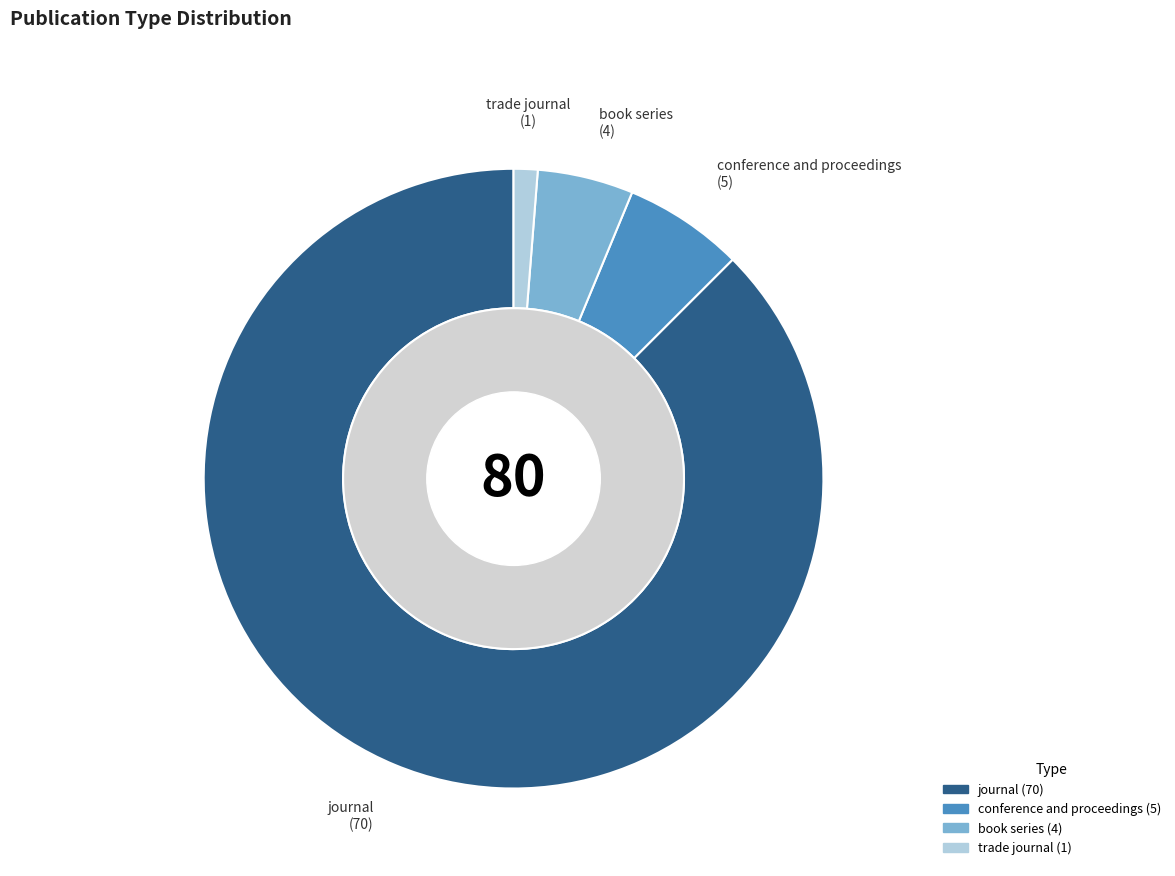

Is it true that book series is 15% of the pie?

False